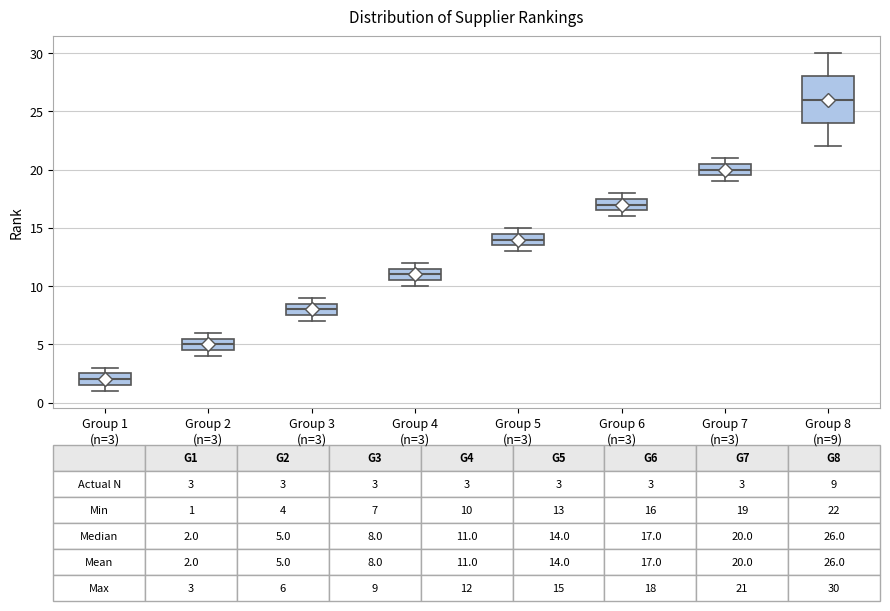

Comparing the boxes themselves (not the whiskers), which one is the tallest?

Group 8 (n=9)